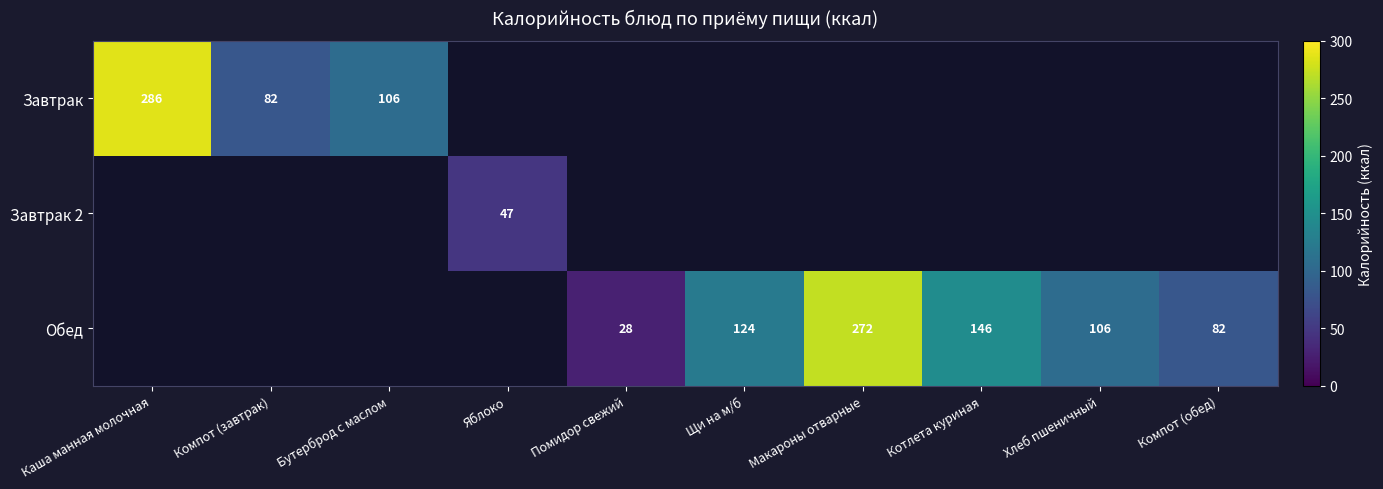

Is the value of Завтрак at Компот (завтрак) greater than the value of Обед at Котлета куриная?

No